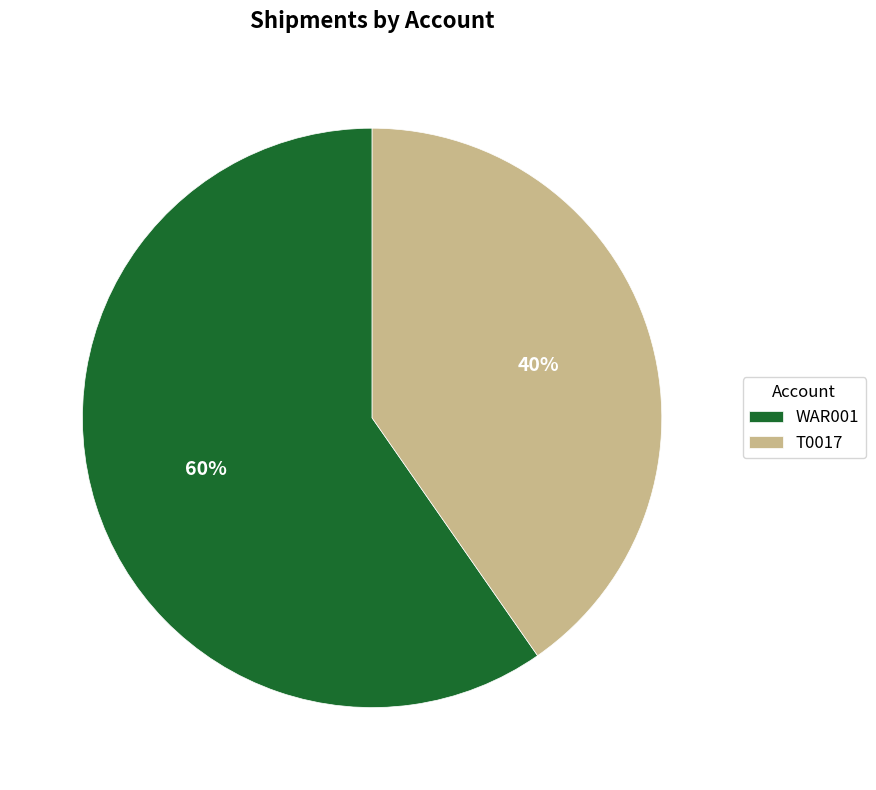

Combined, do WAR001 and T0017 account for over 50%?

Yes